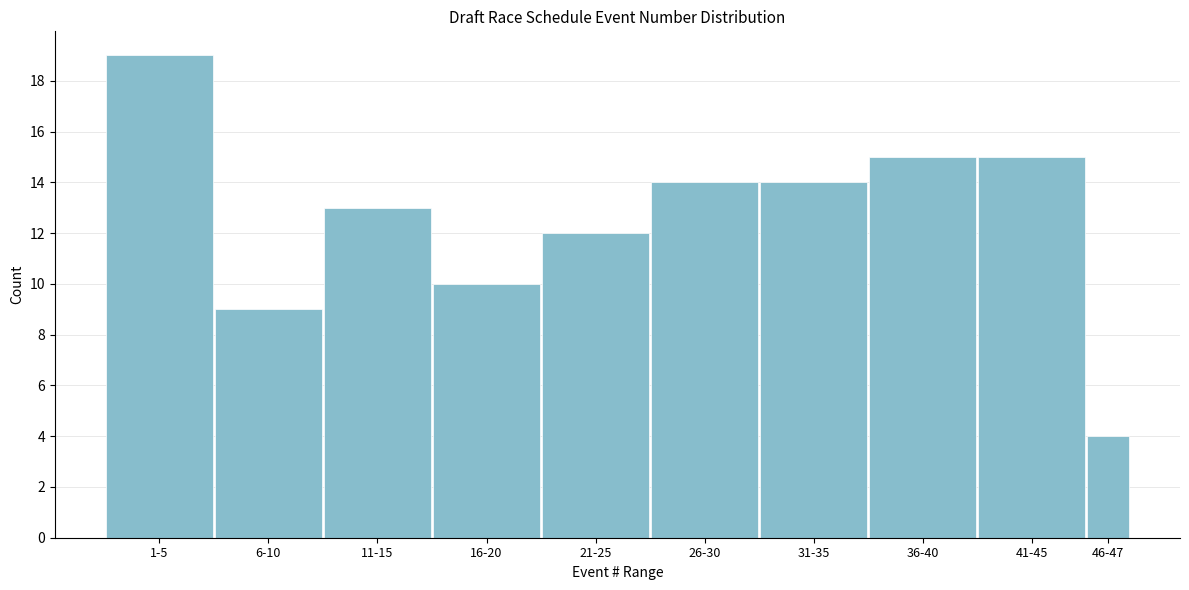

Reading right to left, what are all the values shown in this chart?

4	15	15	14	14	12	10	13	9	19